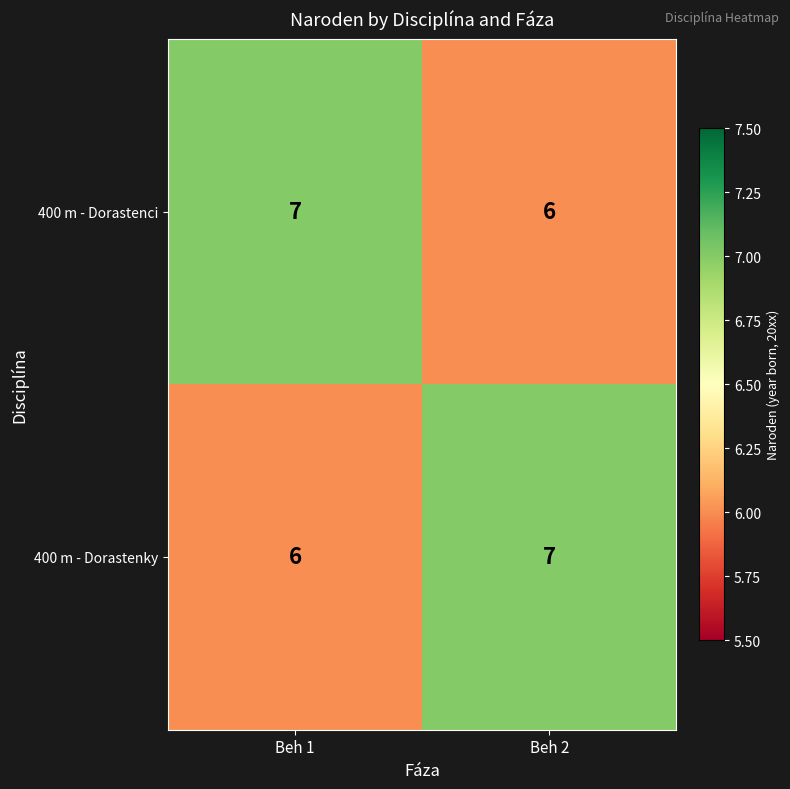

What is the sum of the 400 m - Dorastenci values at Beh 1 and Beh 2?

13